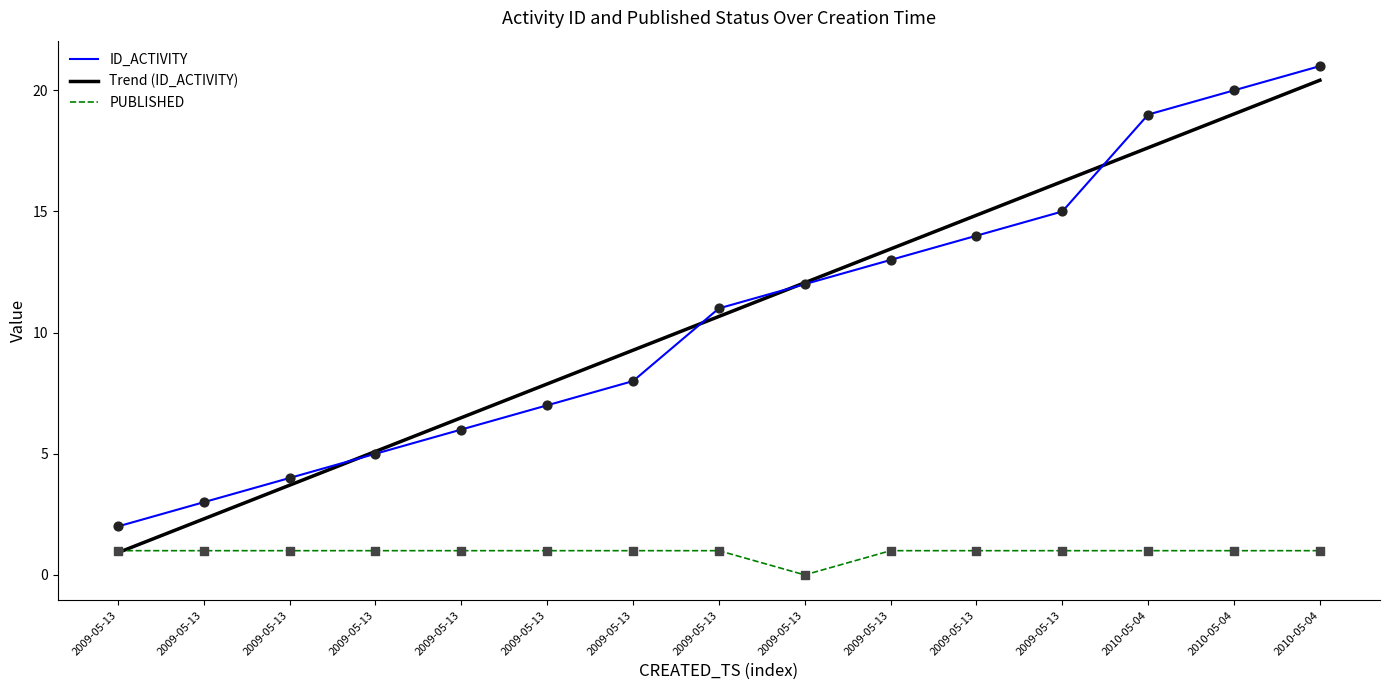

Is the value of Trend (ID_ACTIVITY) at 2009-05-13 greater than the value of ID_ACTIVITY at 2009-05-13?

No